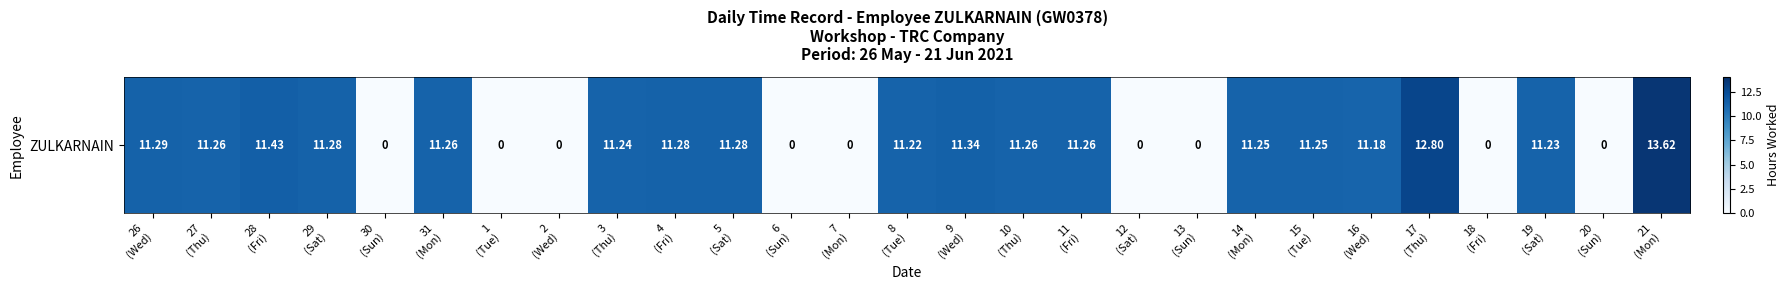

What is the sum of all values?

206.7